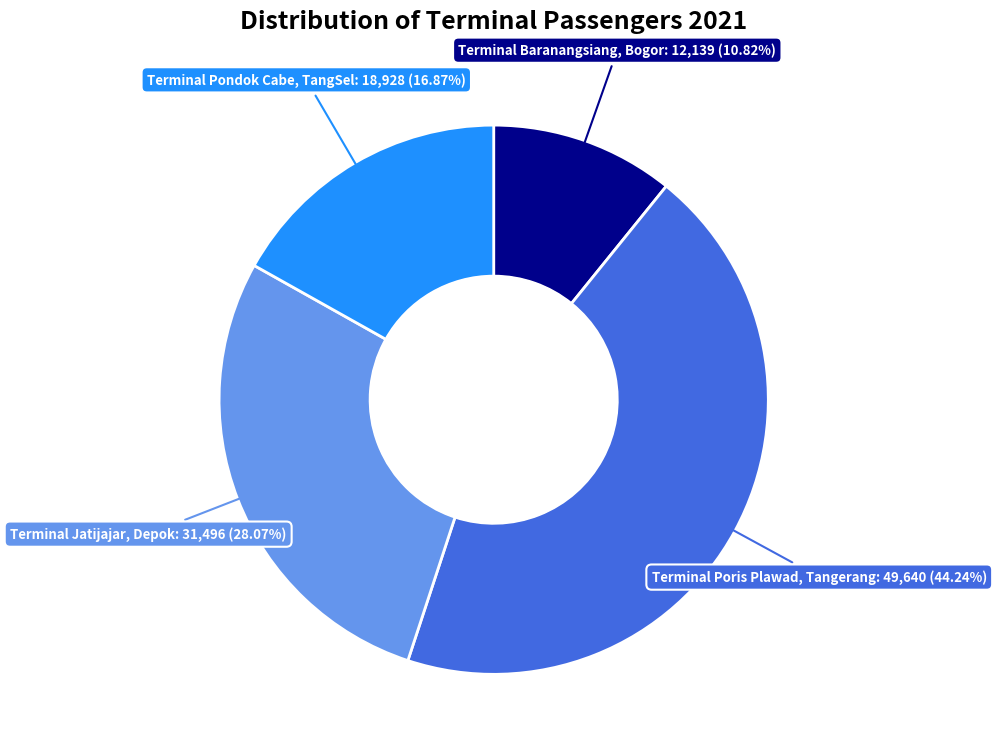

Does any single category account for the majority?

No